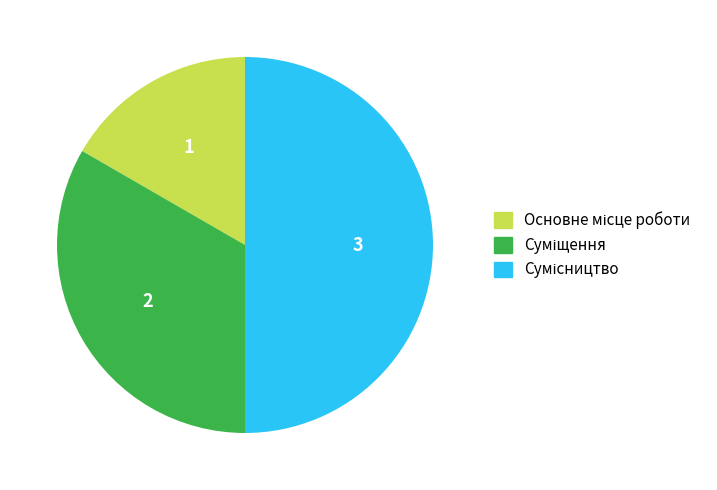

How many slices are in this pie chart?

3